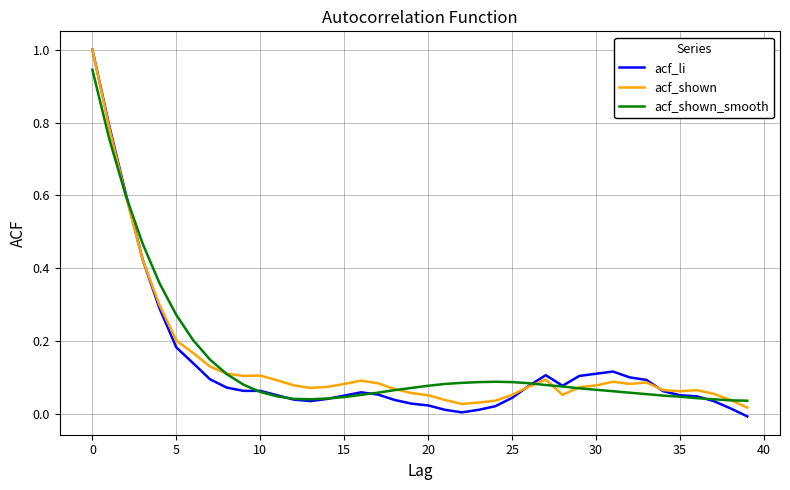

How many distinct data groups are displayed?

3